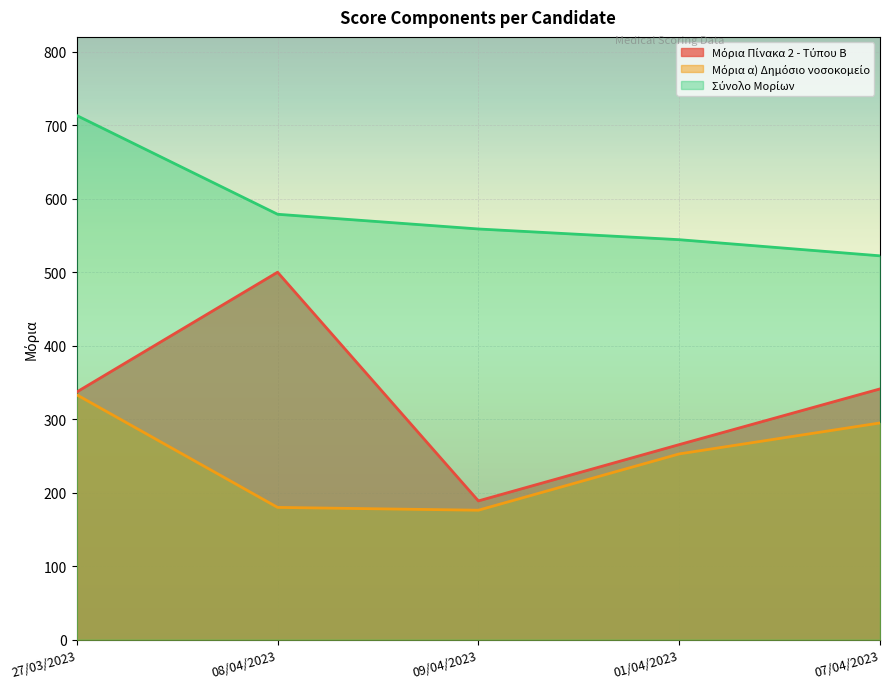

The value of Μόρια α) Δημόσιο νοσοκομείο at 01/04/2023 is 125.4. True or false?

False